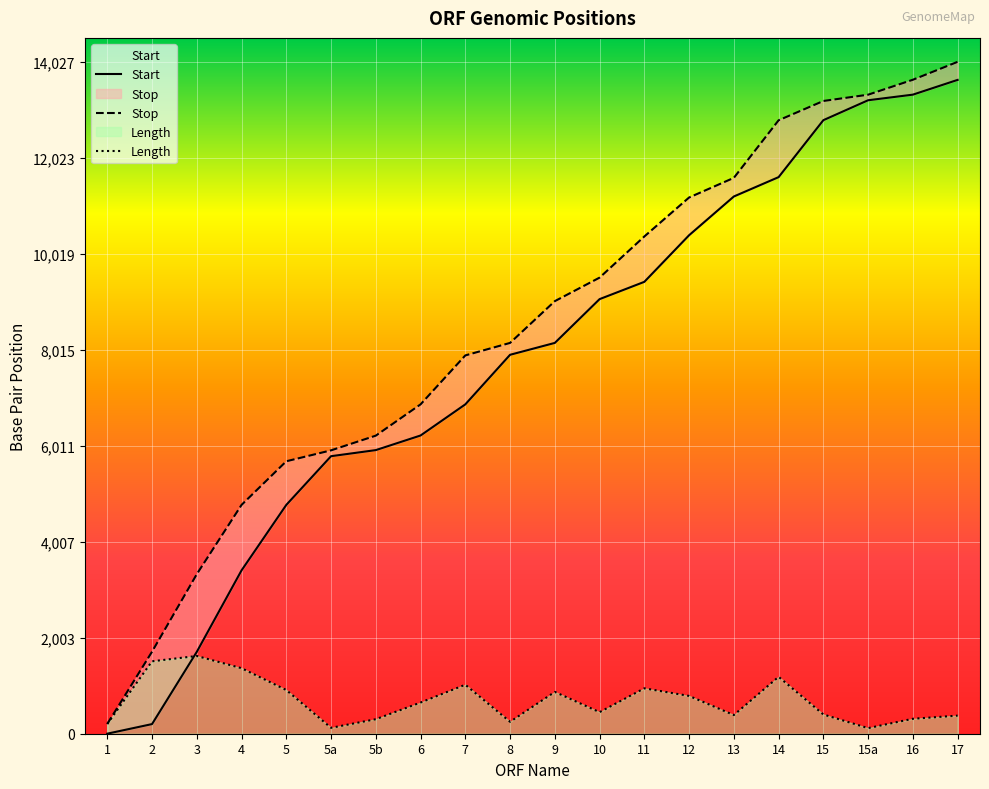

Reading right to left, extract all data points from this chart.

Start: 13650	13342	13225	12809	11620	11216	10407	9434	9073	8159	7911	6876	6226	5921	5794	4777	3410	1709	201	1
Stop: 14027	13653	13341	13210	12807	11605	11195	10381	9522	9031	8159	7898	6876	6223	5916	5688	4777	3331	1712	204
Length: 378	312	117	402	1188	390	789	948	450	873	249	1023	651	303	123	912	1368	1623	1512	204